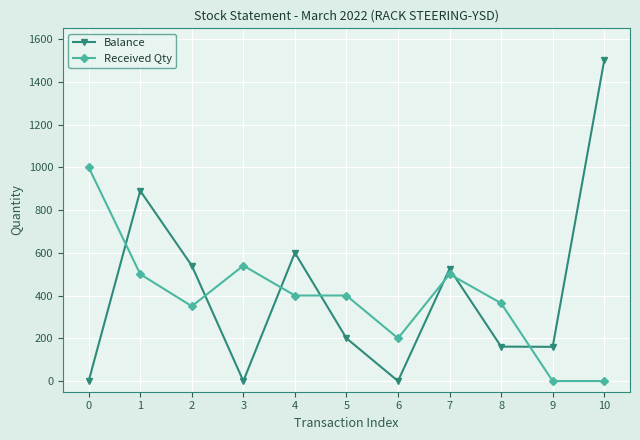

List the series in order of their peak value, highest first.

Balance, Received Qty